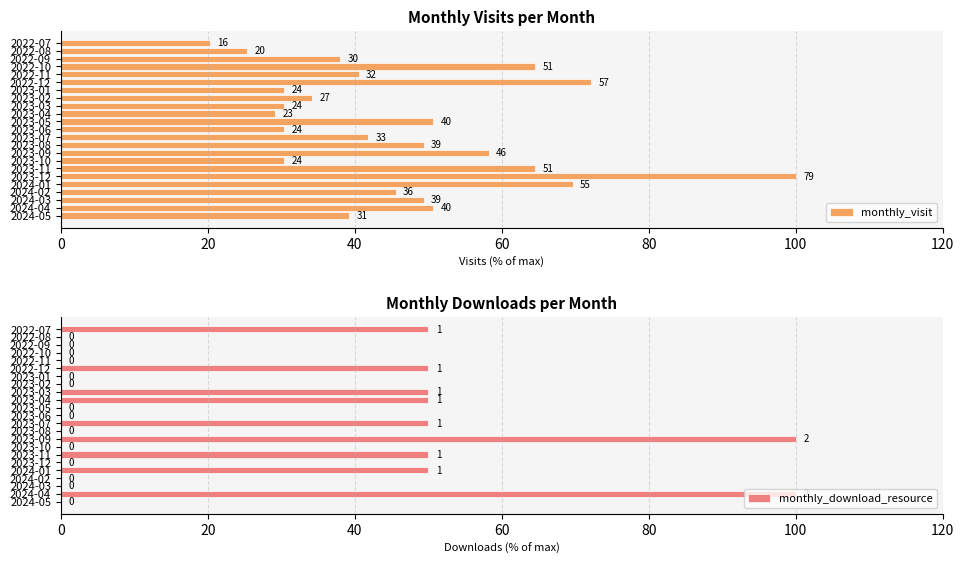

What is the sum of all monthly_download_resource values?

550